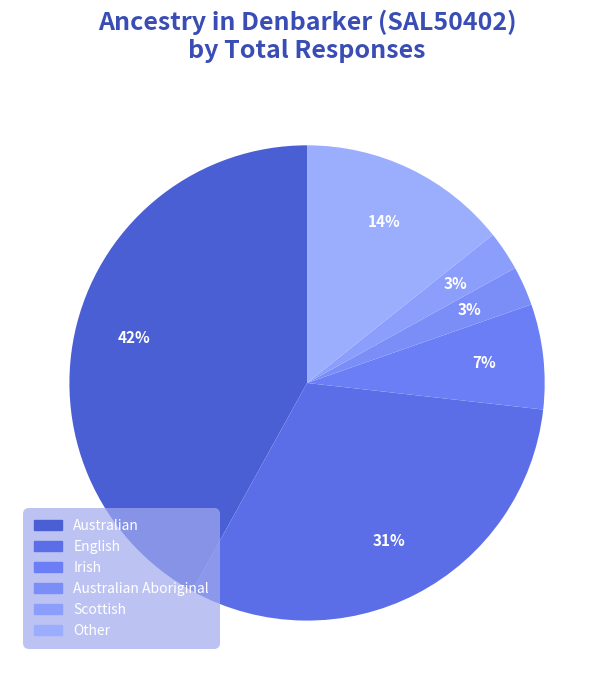

Is it true that English is 31% of the pie?

True